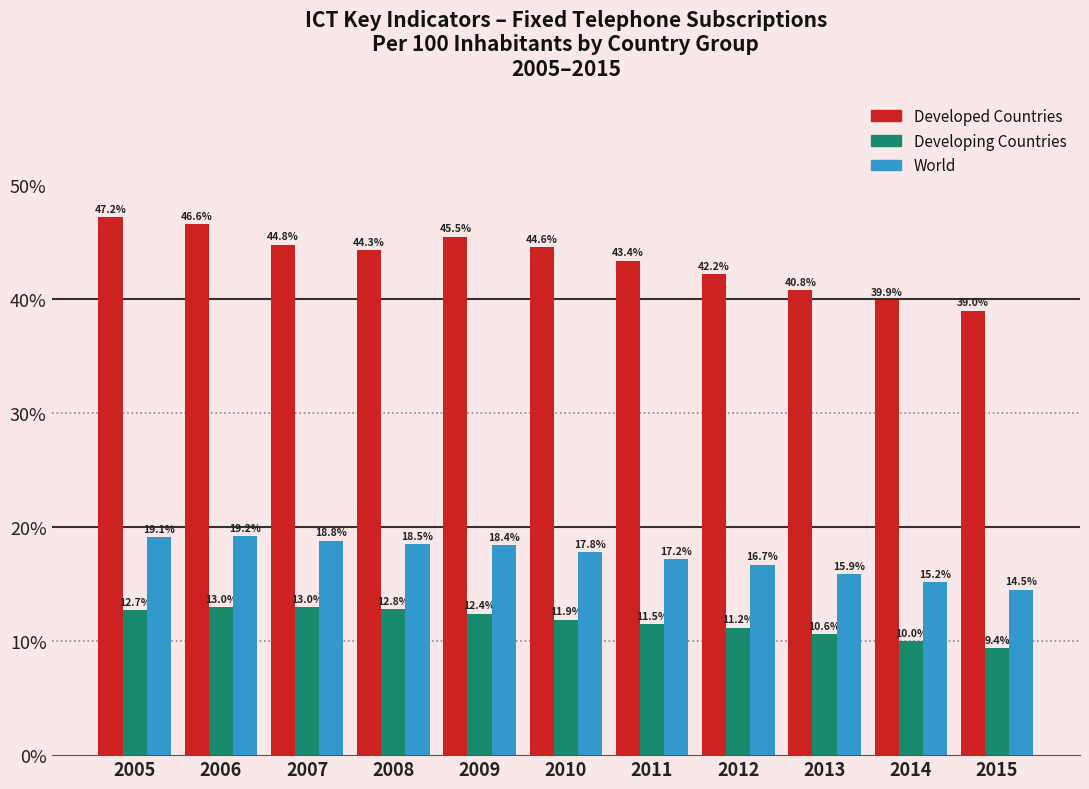

Reading left to right, extract all data points from this chart.

Developed Countries: 2005=47.2	2006=46.6	2007=44.8	2008=44.3	2009=45.5	2010=44.6	2011=43.4	2012=42.2	2013=40.8	2014=39.9	2015=39.0
Developing Countries: 2005=12.7	2006=13.0	2007=13.0	2008=12.8	2009=12.4	2010=11.9	2011=11.5	2012=11.2	2013=10.6	2014=10.0	2015=9.4
World: 2005=19.1	2006=19.2	2007=18.8	2008=18.5	2009=18.4	2010=17.8	2011=17.2	2012=16.7	2013=15.9	2014=15.2	2015=14.5